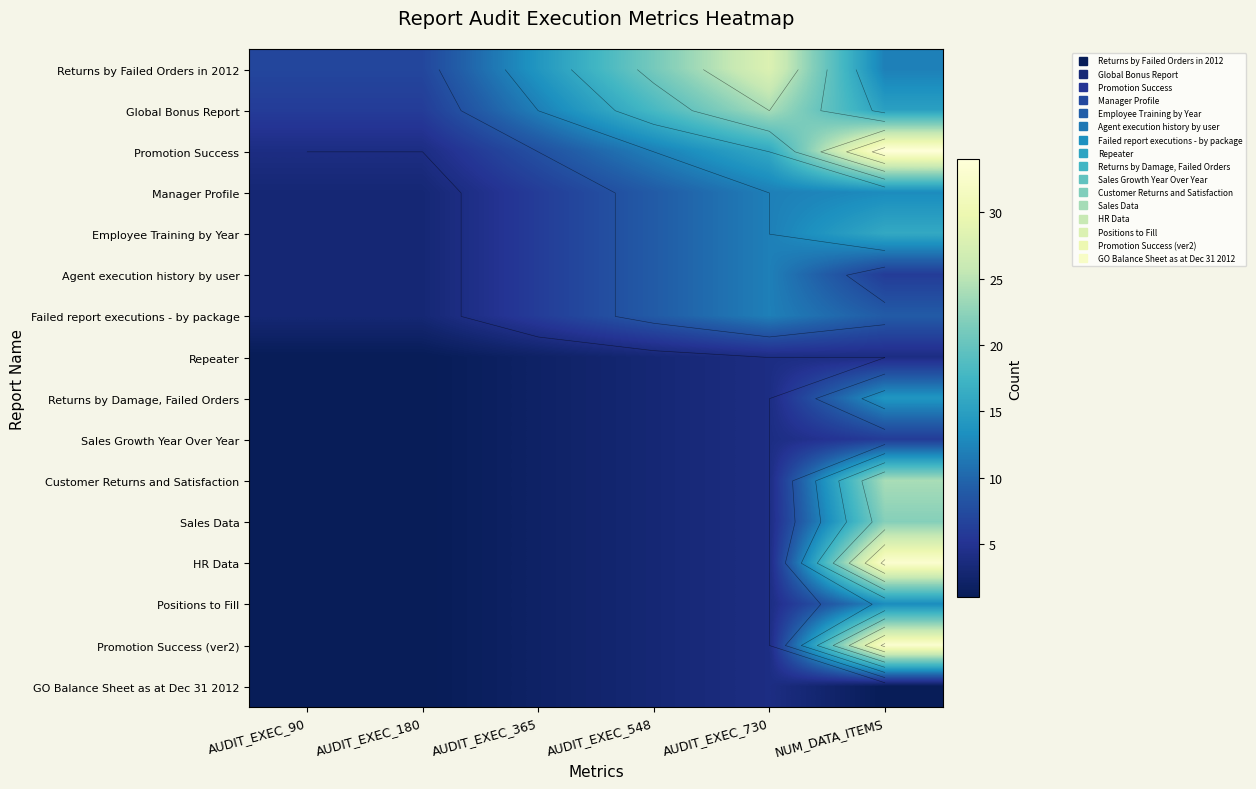

What is the difference between the maximum and minimum values in the Positions to Fill series?

12